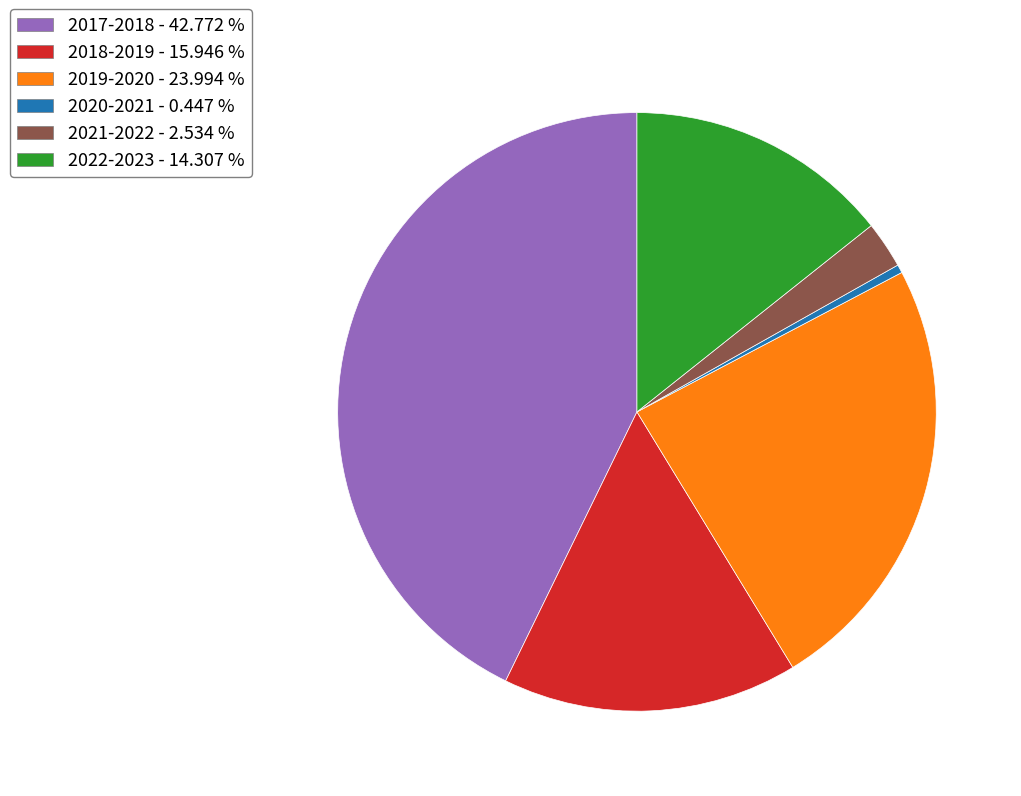

Which slice is the smallest?

2020-2021